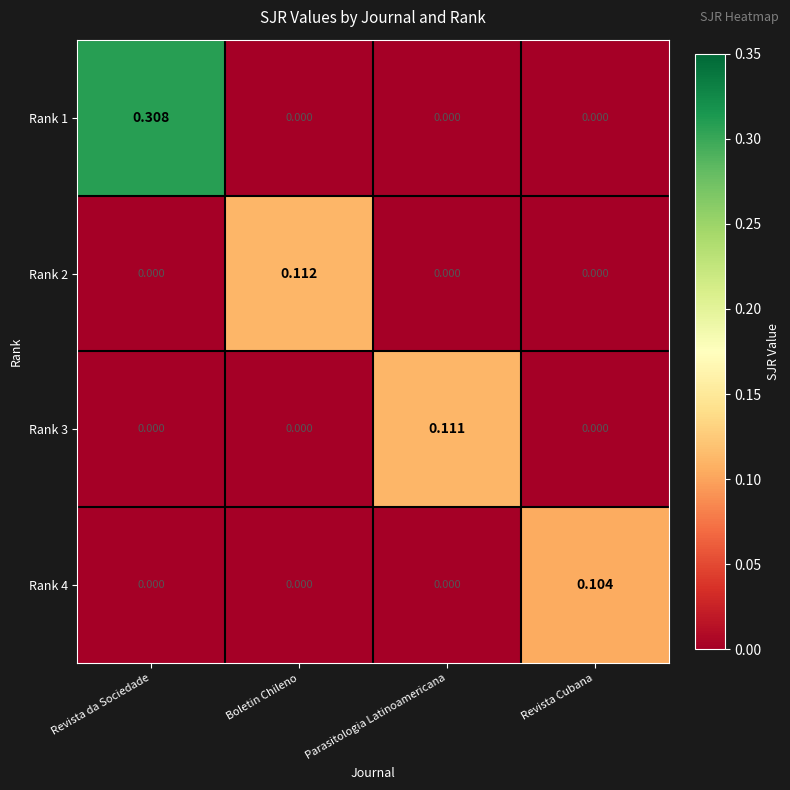

At which category is the sum across all series the highest?

Revista da Sociedade